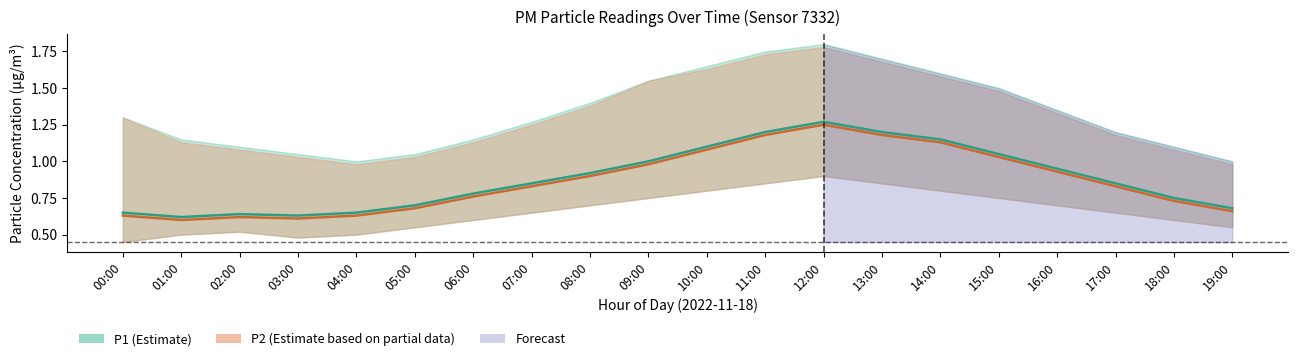

What is the difference between the highest and lowest values at 00:00?

0.9